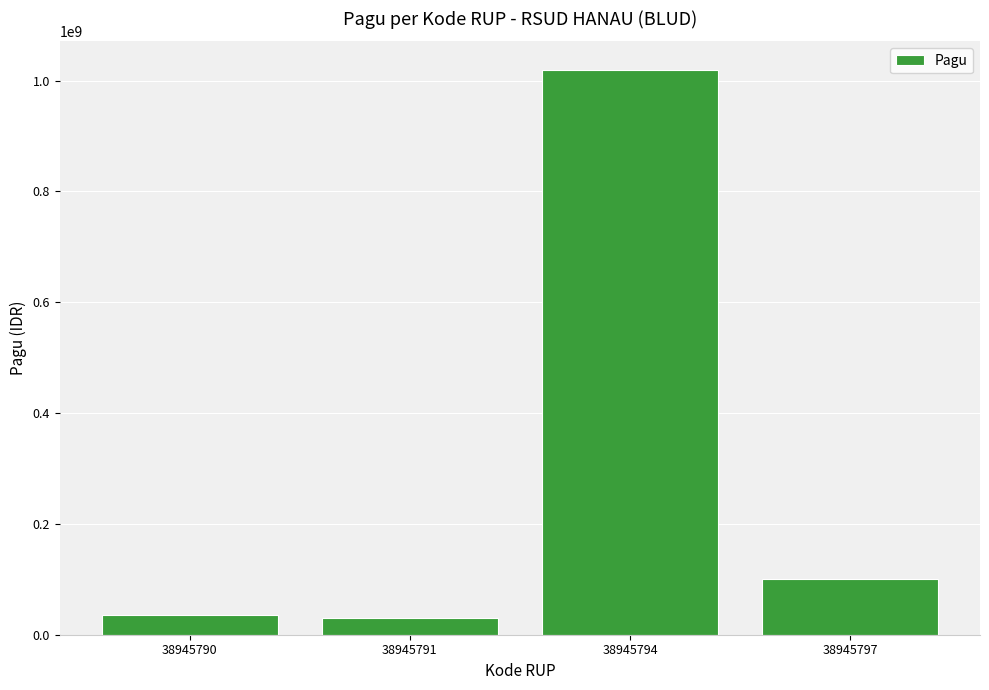

What is the value of the 3rd bar from the left?

1020000000